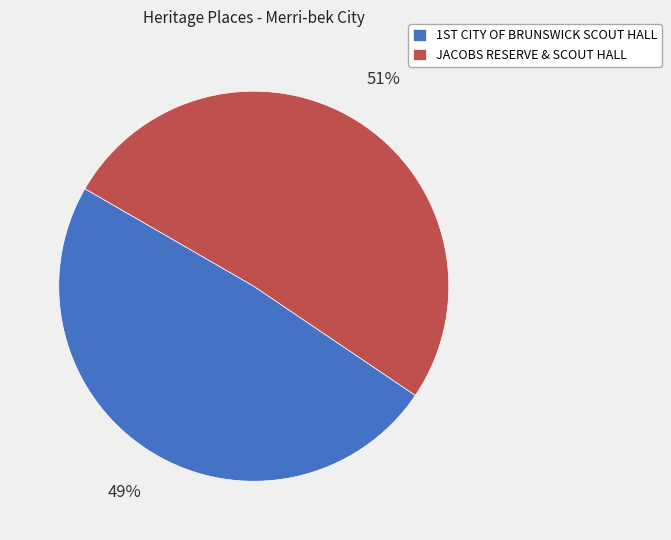

To the nearest percent, what is the average slice percentage?

50%